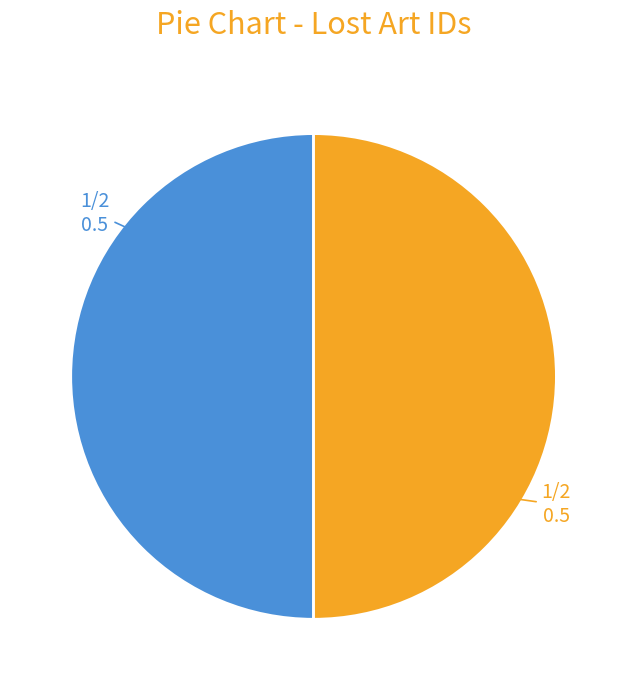

Rank the categories by value from lowest to highest.

Hängematte I, Schilfbruch